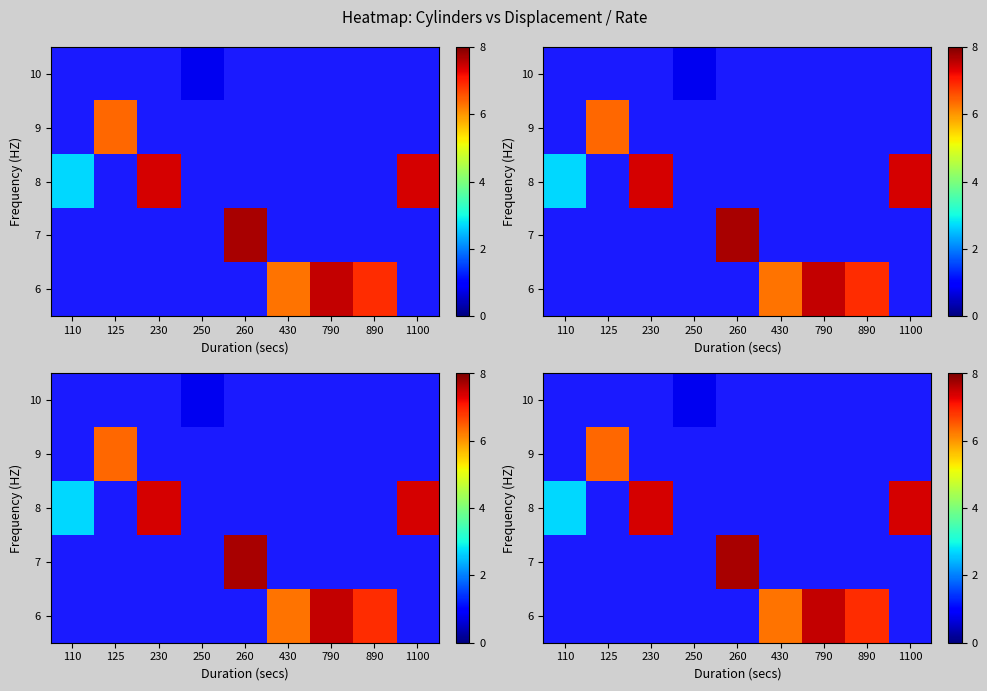

What is the sum of all 6 values?

20.7